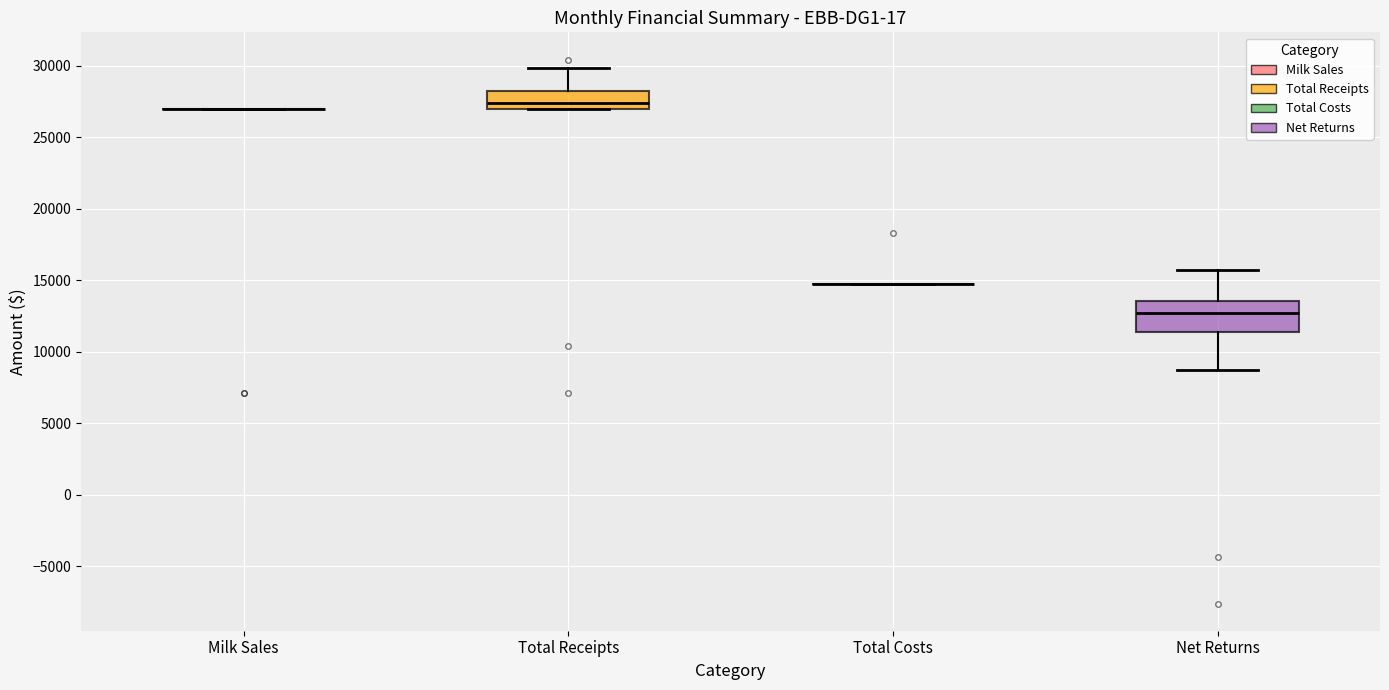

Where does the median line of the box for Net Returns sit on the y-axis? The values are not printed on the chart, so give them approximately, as read against the axis.

12500